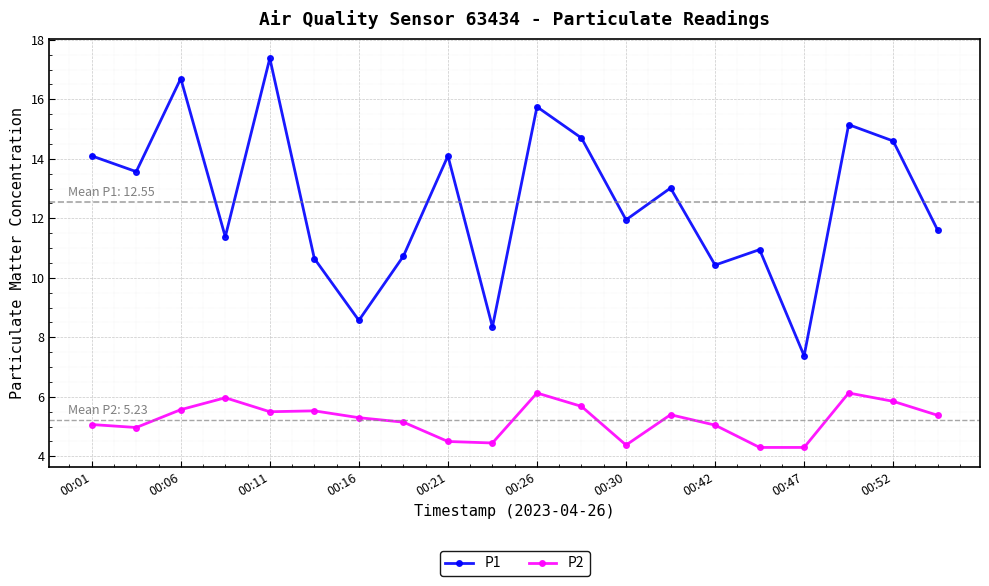

True or false: P1 and P2 cross at least once.

False